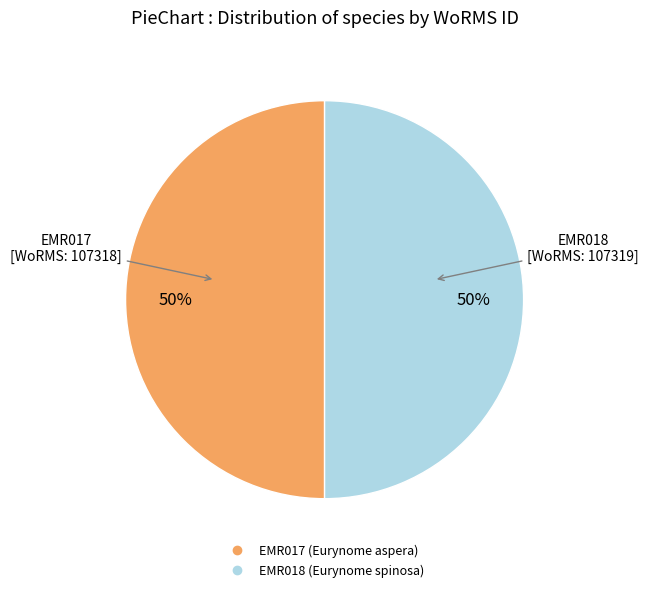

The EMR017 (Eurynome aspera) slice represents 45% of the pie. True or false?

False